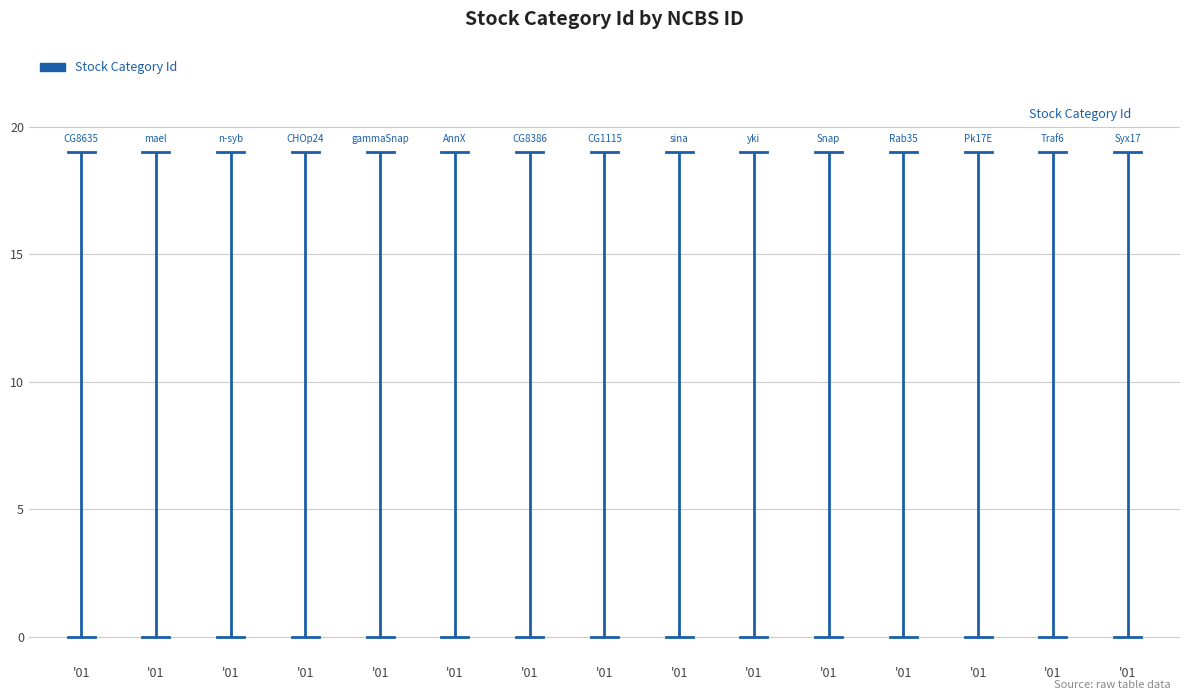

Reading left to right, extract all data points from this chart.

'01=0	'01=19